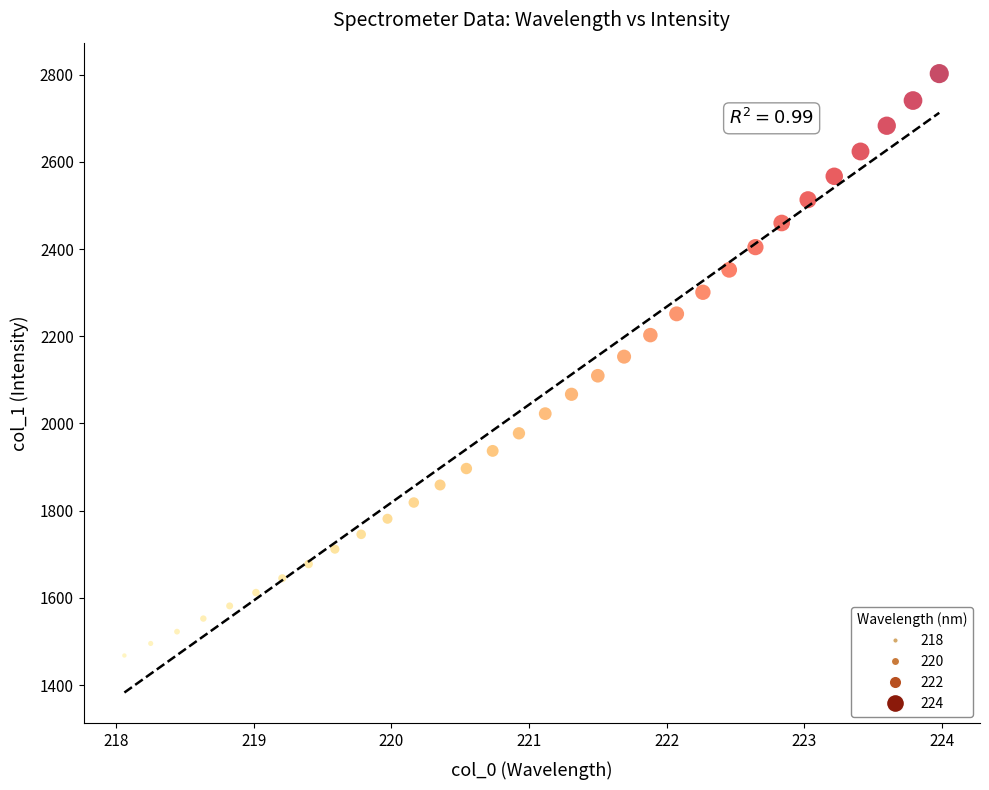

What is the range of X values (max minus min)?

5.9